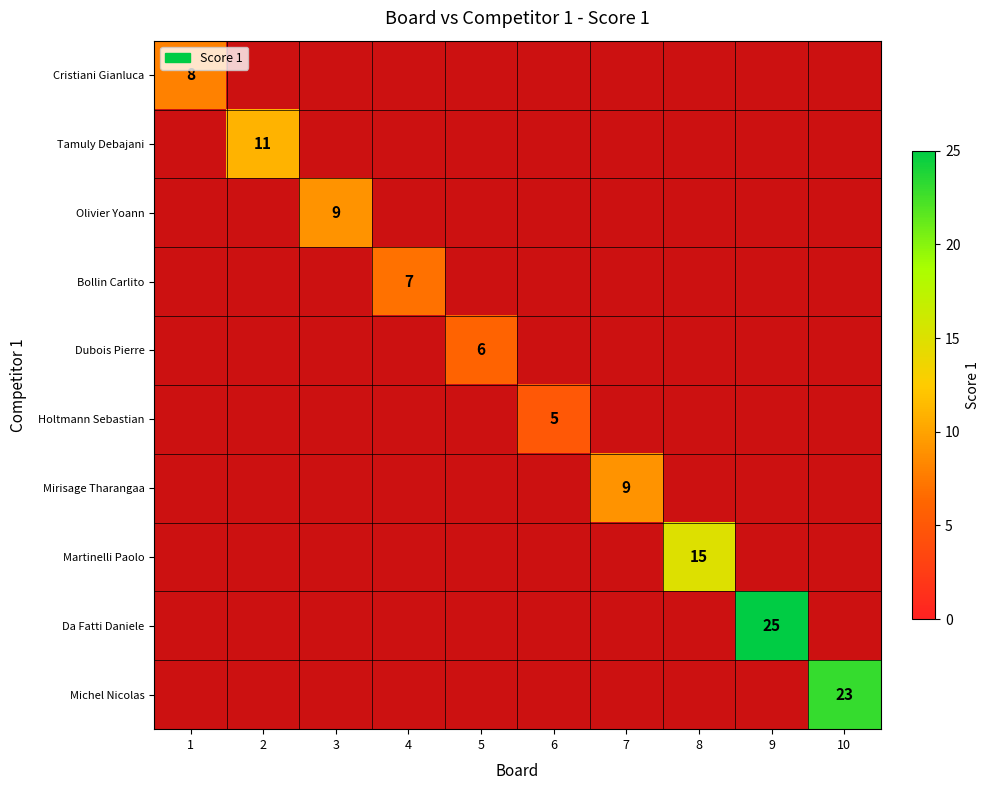

At which category does the chart reach its minimum across all series?

6